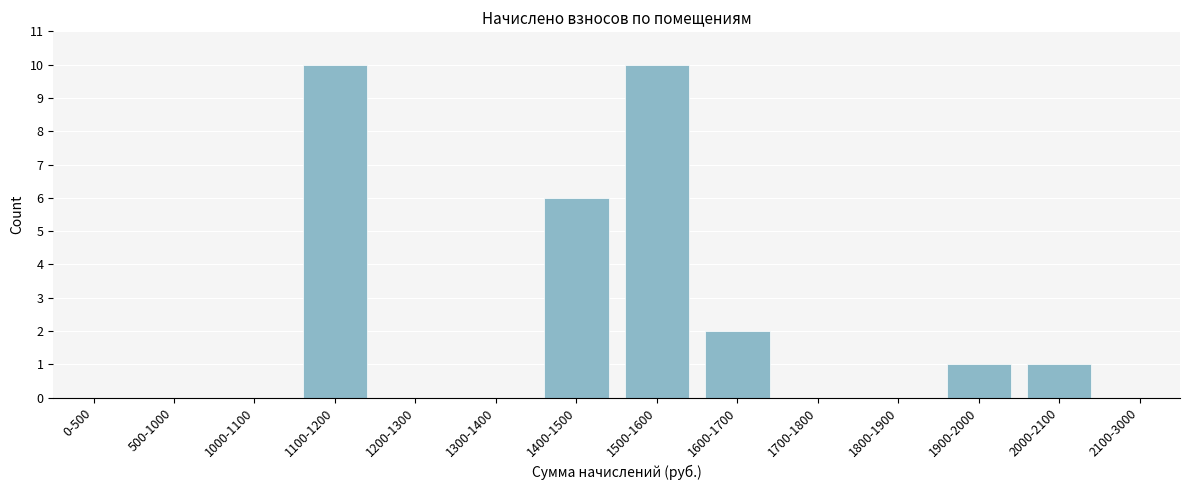

Reading right to left, extract all data points from this chart.

2100-3000=0	2000-2100=1	1900-2000=1	1800-1900=0	1700-1800=0	1600-1700=2	1500-1600=10	1400-1500=6	1300-1400=0	1200-1300=0	1100-1200=10	1000-1100=0	500-1000=0	0-500=0